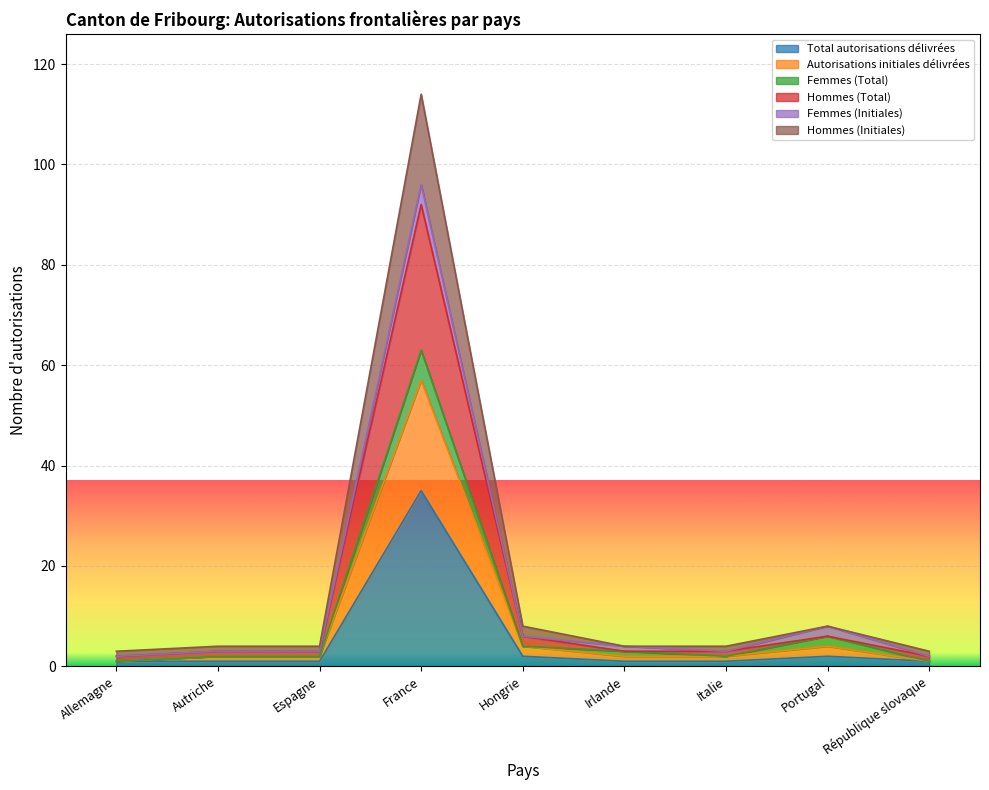

The Total autorisations délivrées series shows 35 at France. True or false?

True